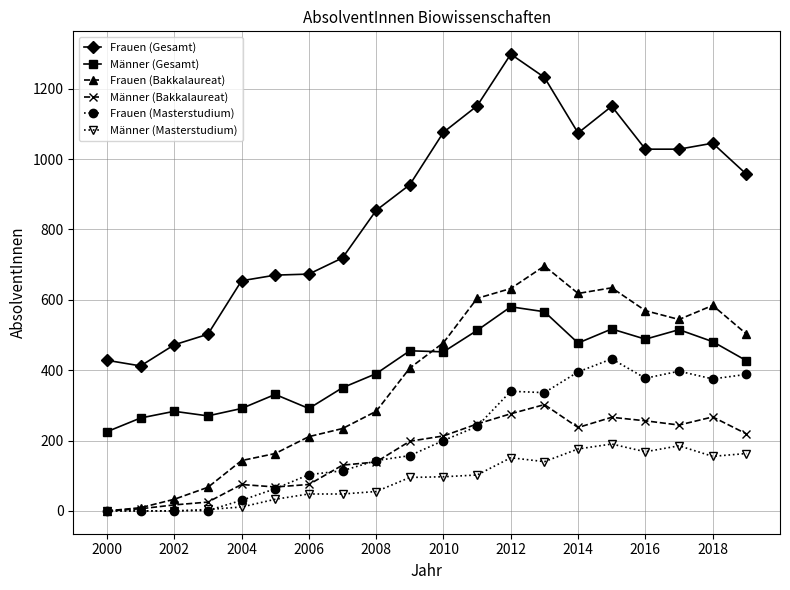

True or false: Männer (Bakkalaureat) has more than 1 points higher than both neighbors.

True